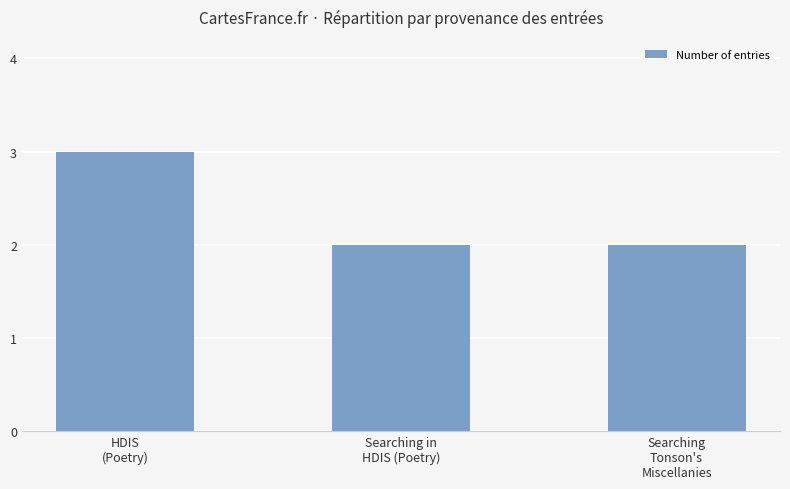

What is the change in value from HDIS
(Poetry) to Searching
Tonson's
Miscellanies?

-1